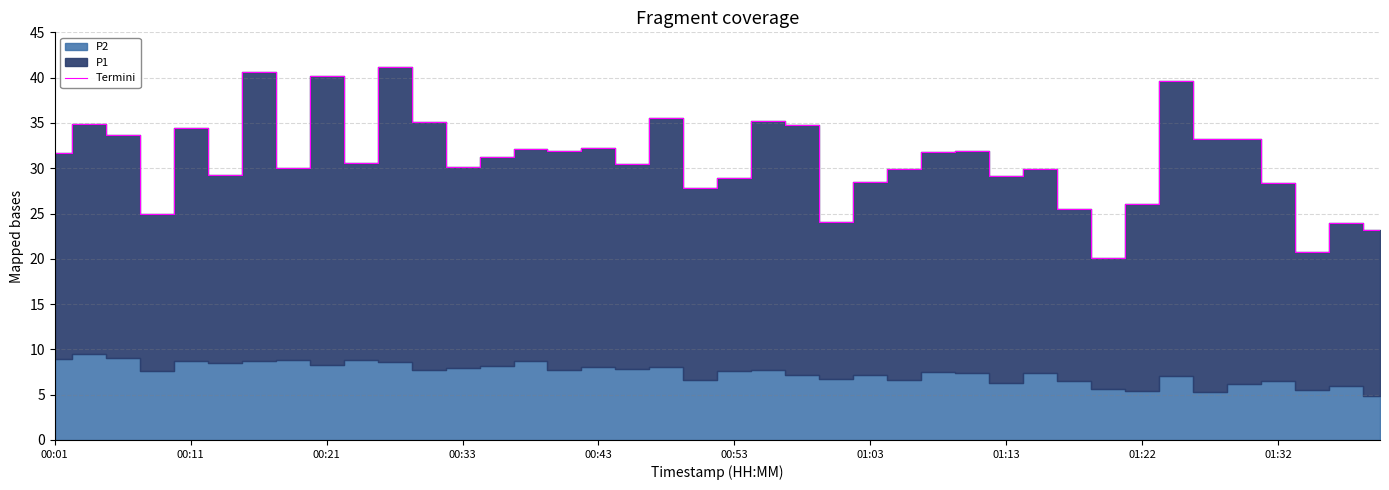

What is the maximum value for Termini?

41.2